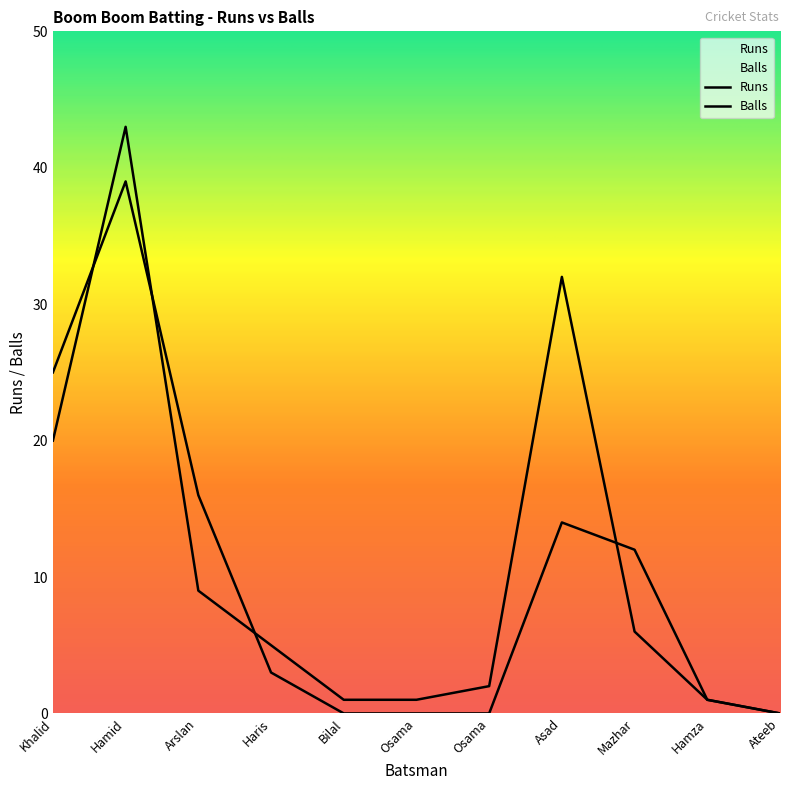

Rank the categories by Balls value from highest to lowest.

Hamid, Asad, Khalid, Arslan, Mazhar, Haris, Osama, Bilal, Osama, Hamza, Ateeb